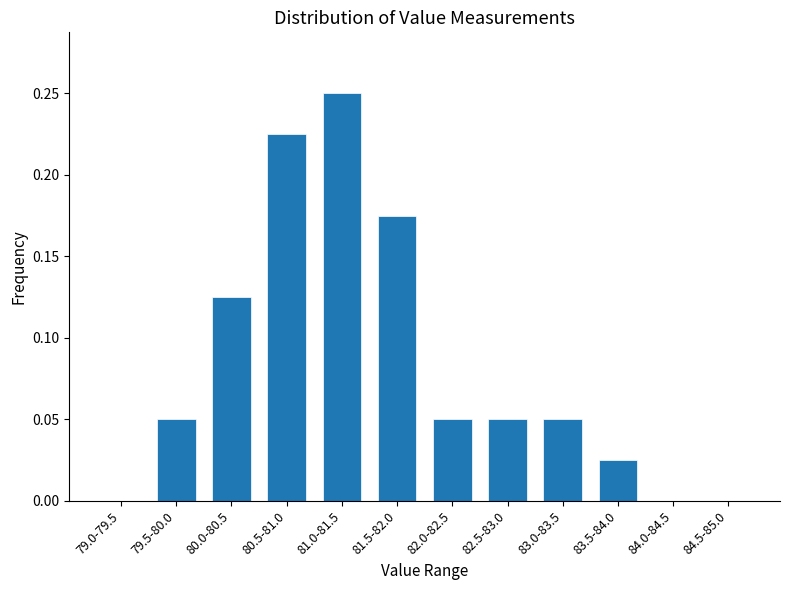

Between 82.0-82.5 and 81.0-81.5, which is larger?

81.0-81.5